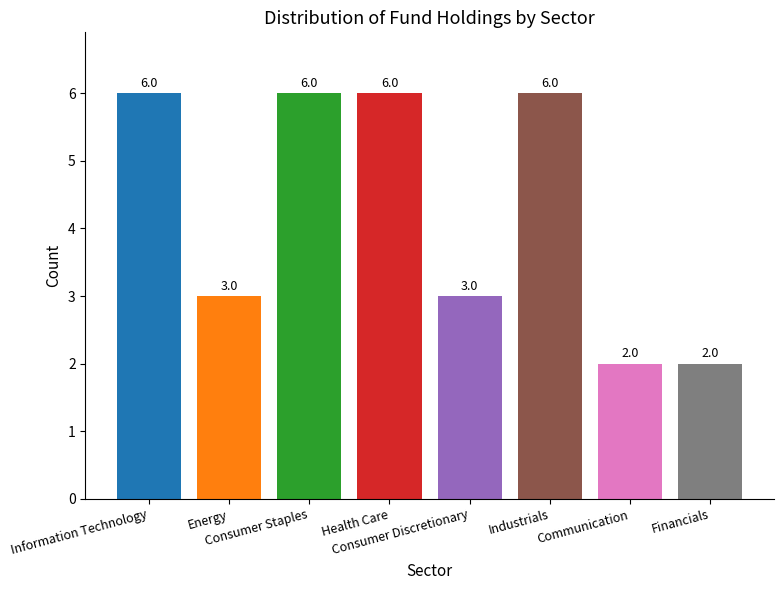

What is the greatest value displayed?

6